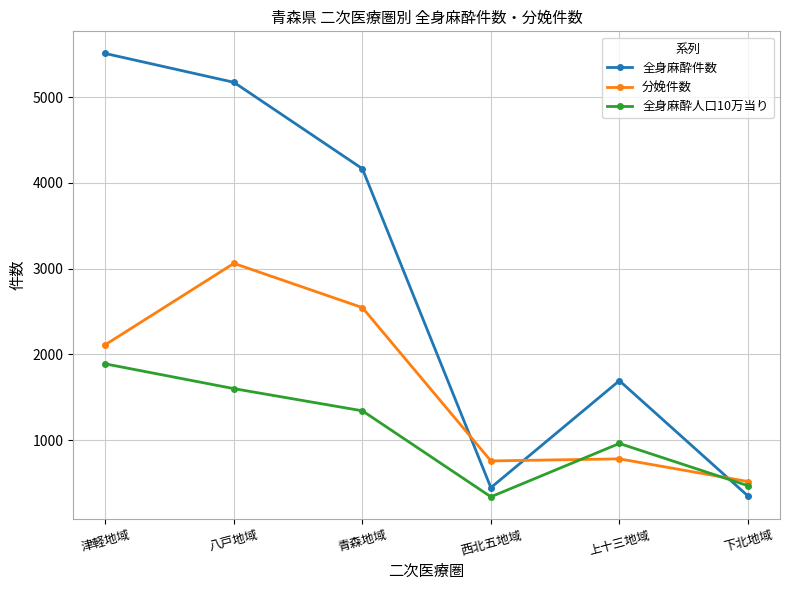

True or false: 全身麻酔人口10万当り and 全身麻酔件数 intersect in this chart.

True